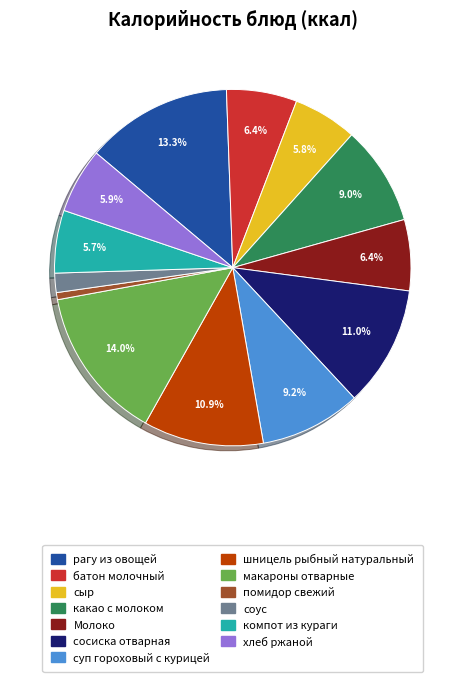

What is the ratio of the value at батон молочный to the value at хлеб ржаной?

1.1